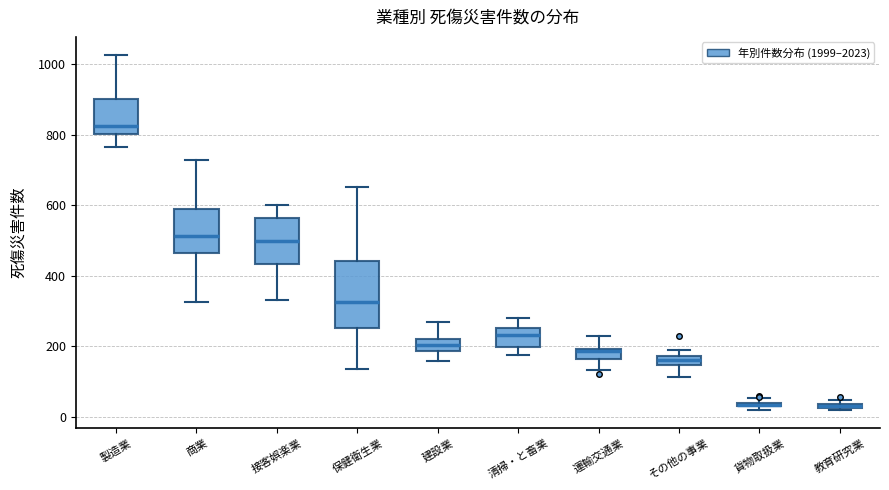

Comparing the boxes themselves (not the whiskers), which one is the tallest?

保健衛生業